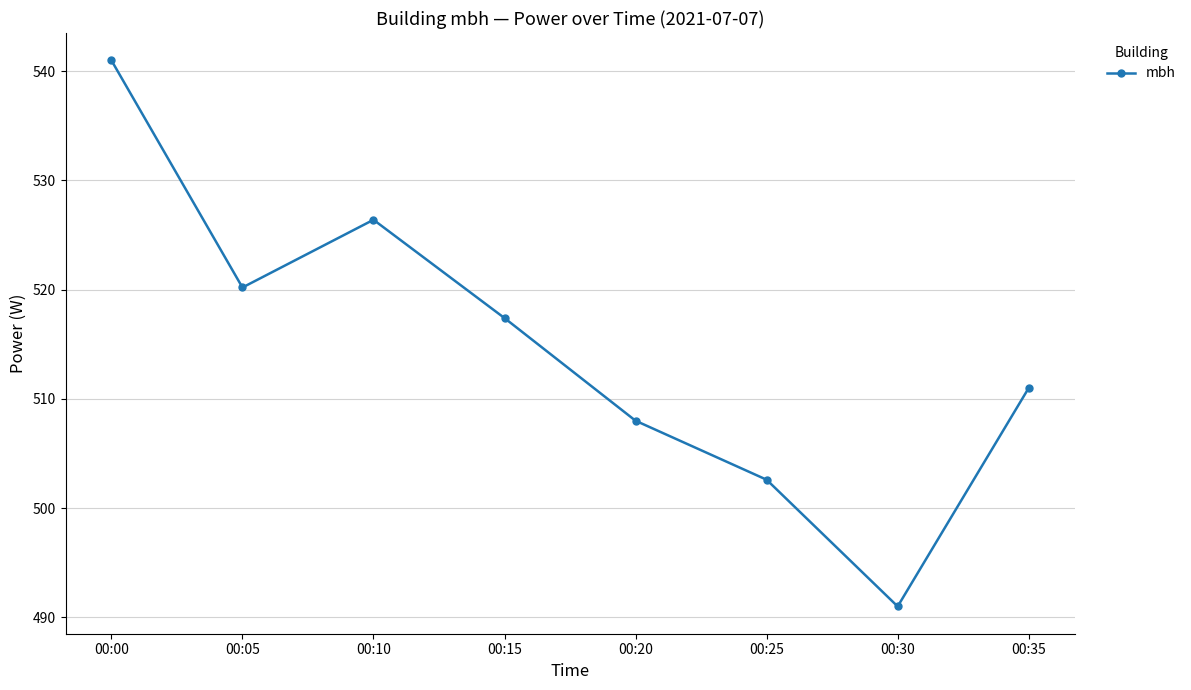

What is the ratio of the value at 00:35 to the value at 00:00?

0.9